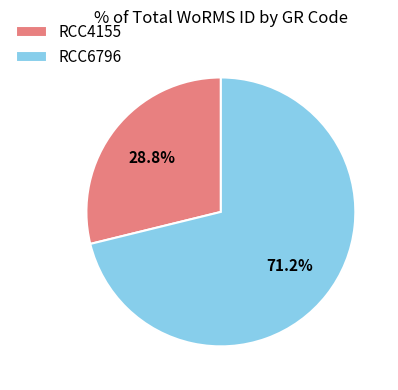

Which slice represents more than half of the pie?

RCC6796